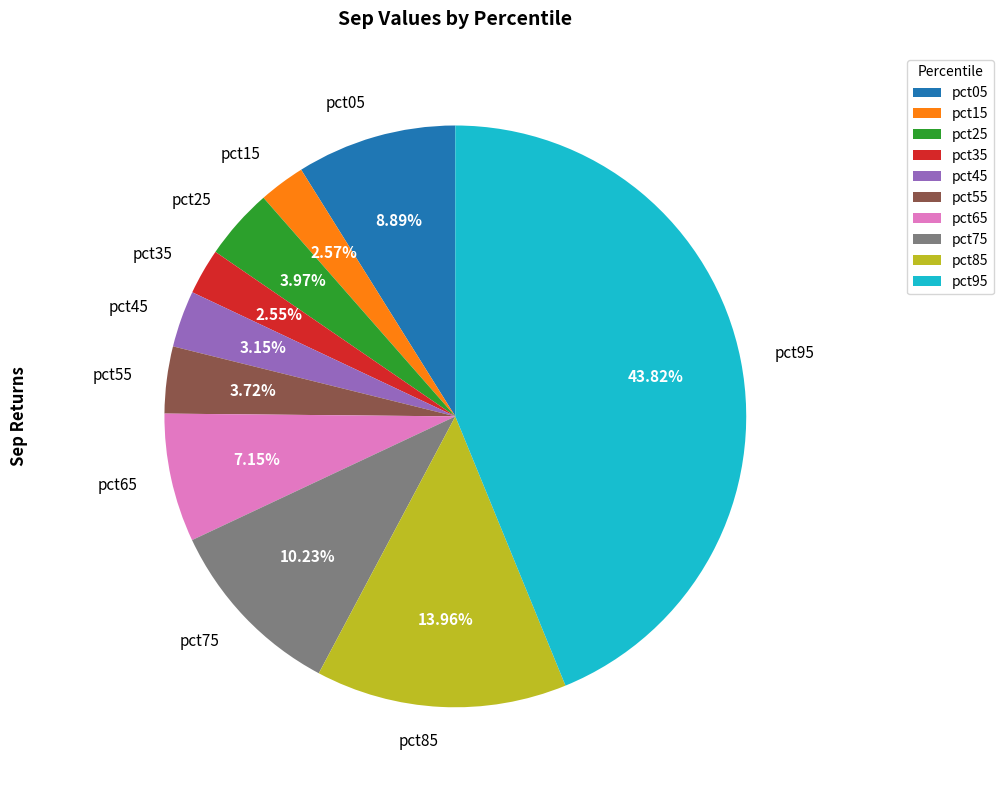

Is there a majority slice in this chart?

No